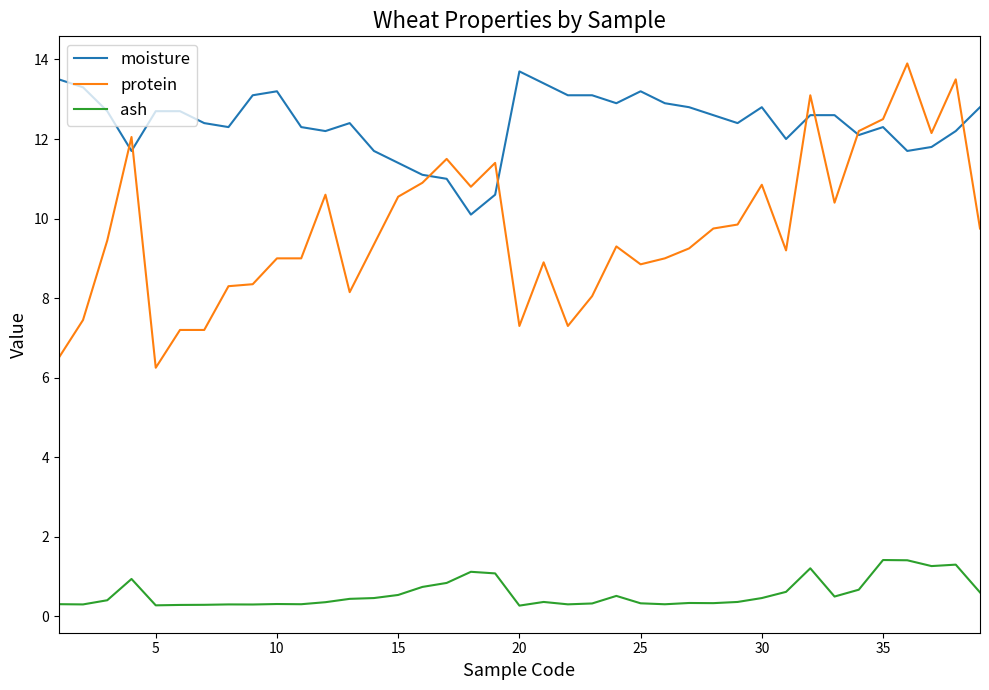

Count the number of data series in this chart.

3